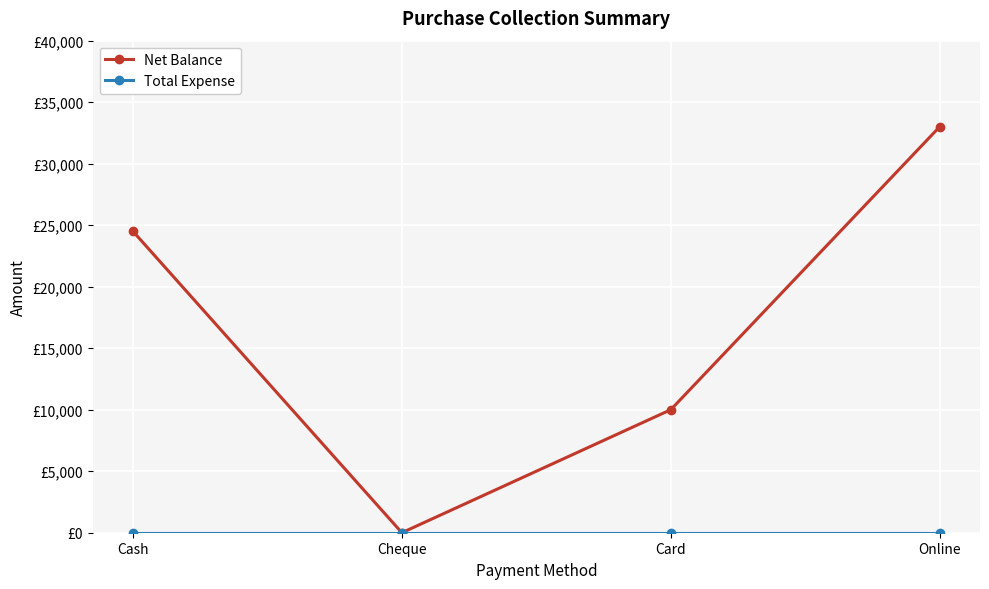

True or false: Net Balance has a value of 14349 at Card.

False